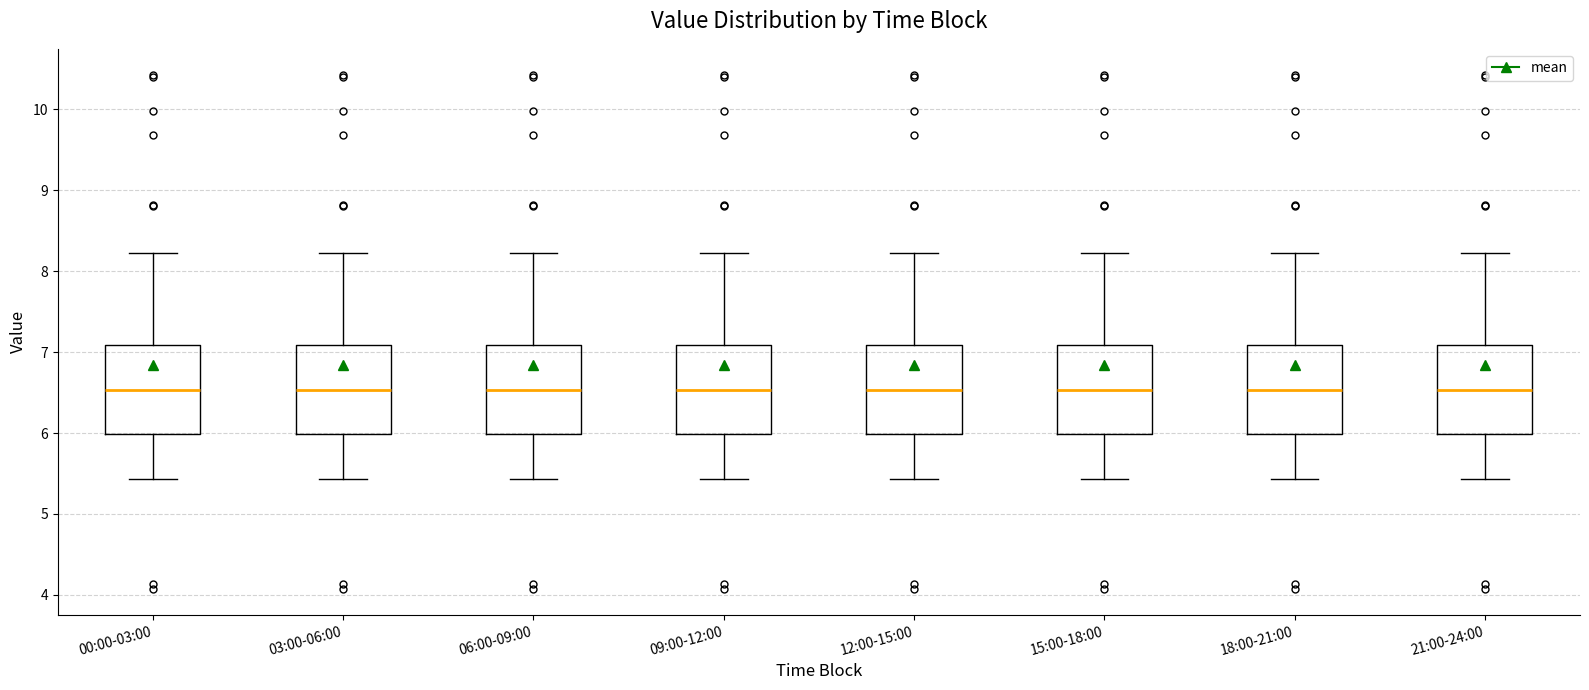

Reading left to right, read every box against the y-axis: the position of its median line, the range the box covers, and the ends of its whiskers. The values are not printed on the chart, so give them approximately, as read against the axis.

00:00-03:00: median 6.5, box 6.0 to 7.1, whiskers 5.4 to 8.2
03:00-06:00: median 6.5, box 6.0 to 7.1, whiskers 5.4 to 8.2
06:00-09:00: median 6.5, box 6.0 to 7.1, whiskers 5.4 to 8.2
09:00-12:00: median 6.5, box 6.0 to 7.1, whiskers 5.4 to 8.2
12:00-15:00: median 6.5, box 6.0 to 7.1, whiskers 5.4 to 8.2
15:00-18:00: median 6.5, box 6.0 to 7.1, whiskers 5.4 to 8.2
18:00-21:00: median 6.5, box 6.0 to 7.1, whiskers 5.4 to 8.2
21:00-24:00: median 6.5, box 6.0 to 7.1, whiskers 5.4 to 8.2